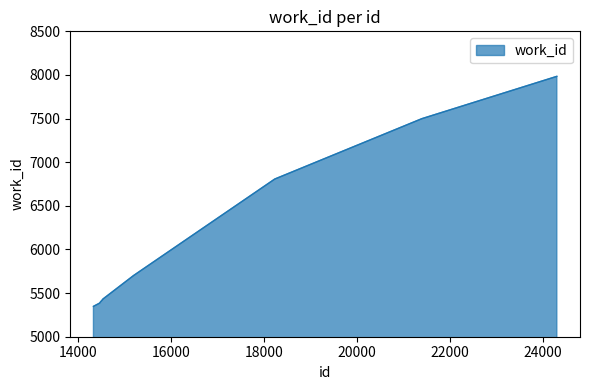

What is the greatest value displayed?

7984